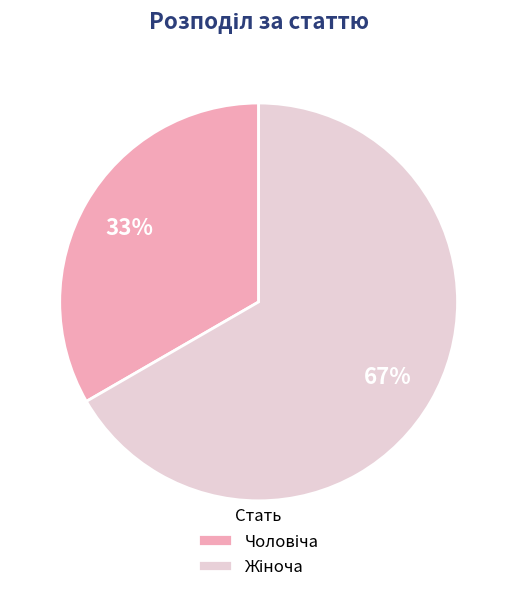

Does any single category account for the majority?

Yes